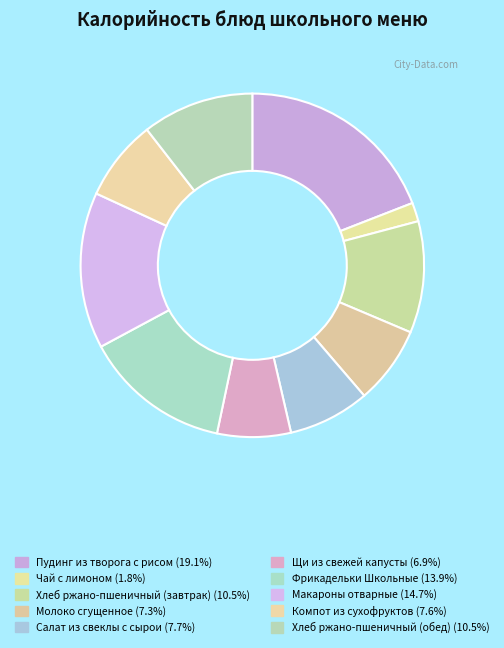

Is it true that Хлеб ржано-пшеничный (обед) is 3% of the pie?

False